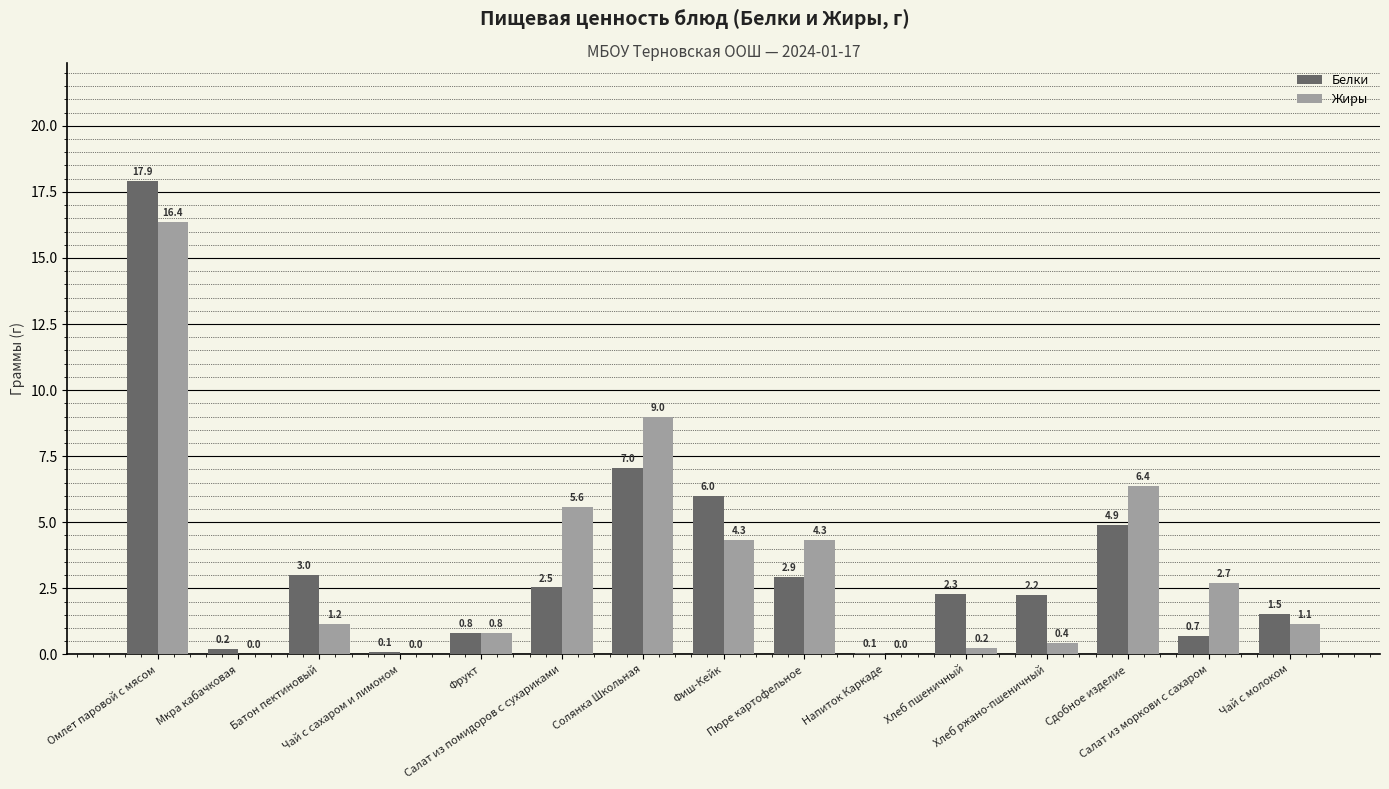

Which series has the largest total across all categories?

Жиры